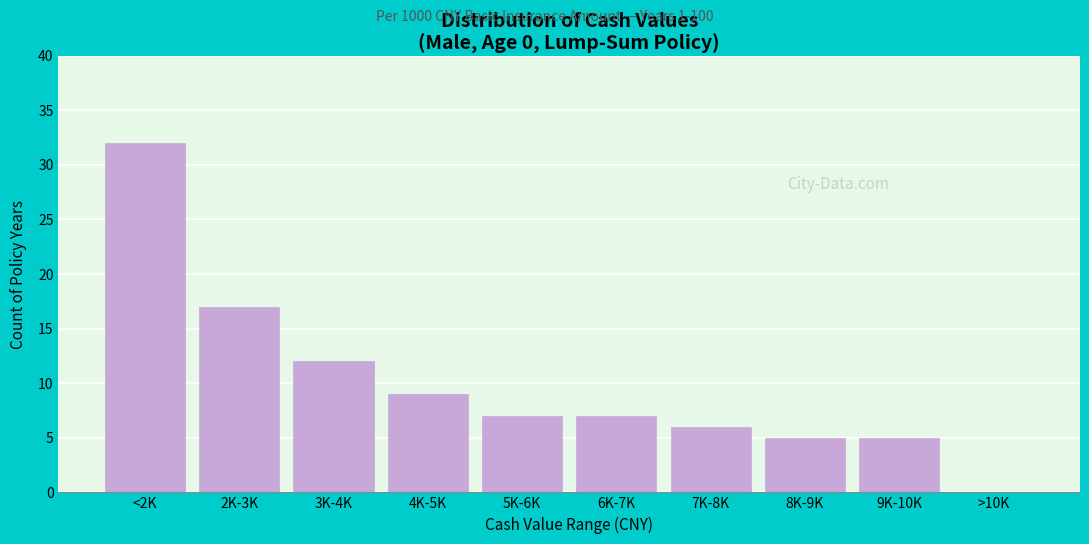

Reading left to right, transcribe all the data shown in this chart.

<2K=32	2K-3K=17	3K-4K=12	4K-5K=9	5K-6K=7	6K-7K=7	7K-8K=6	8K-9K=5	9K-10K=5	>10K=0